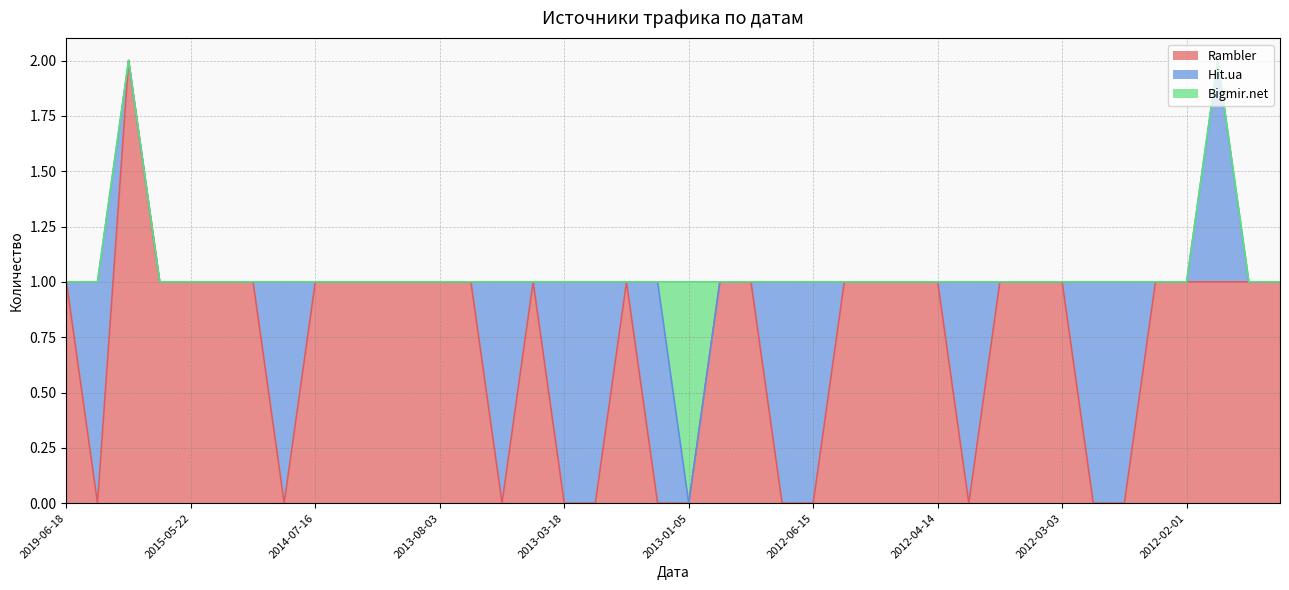

What is the label of the 10th point from the left?

2014-07-03